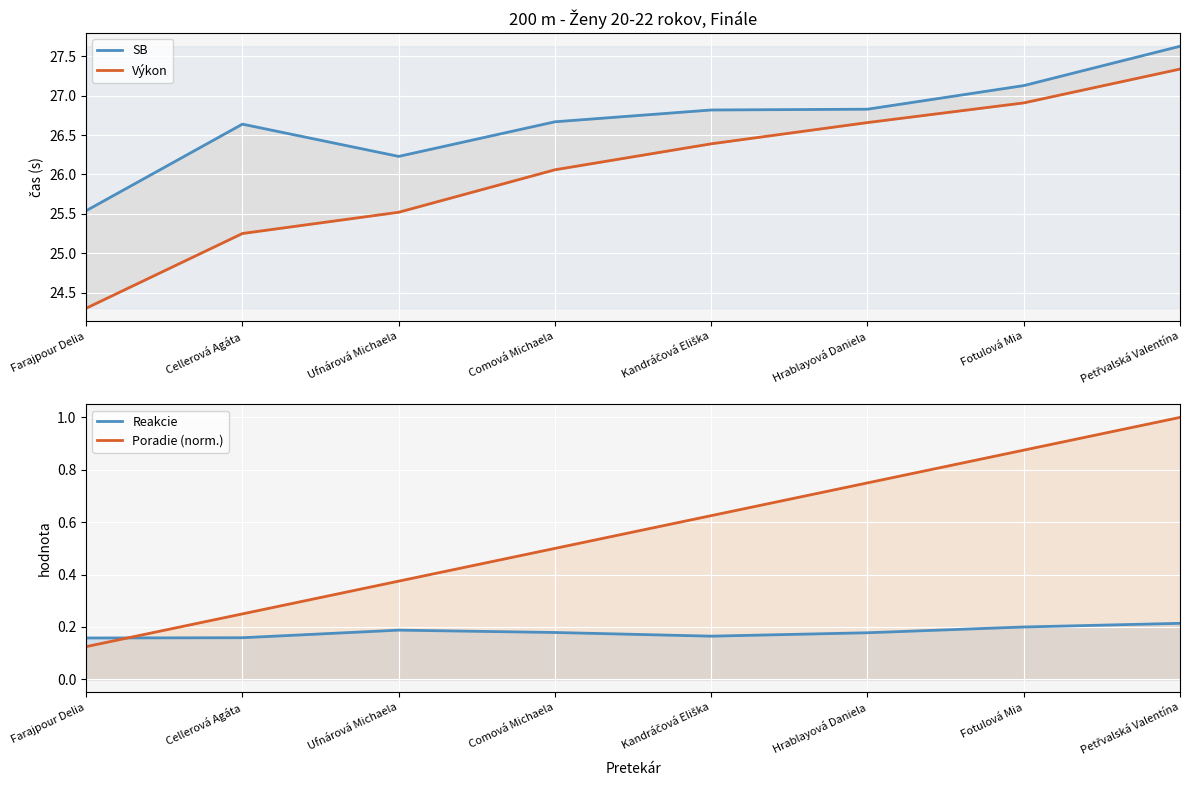

What is the minimum value for Poradie (norm.)?

0.1